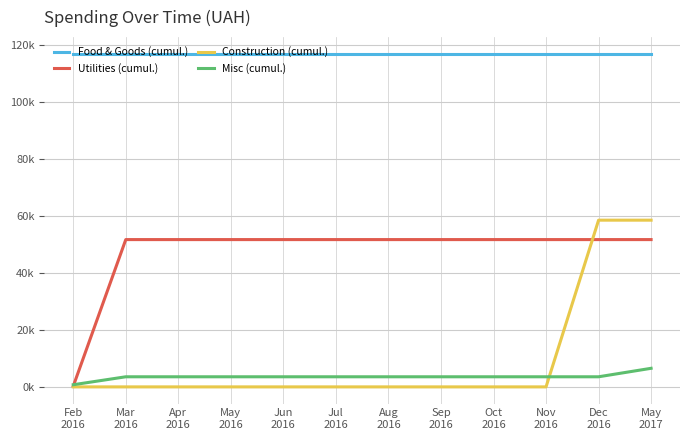

What is the difference between the second highest and second lowest values in the Construction (cumul.) series?

58.5